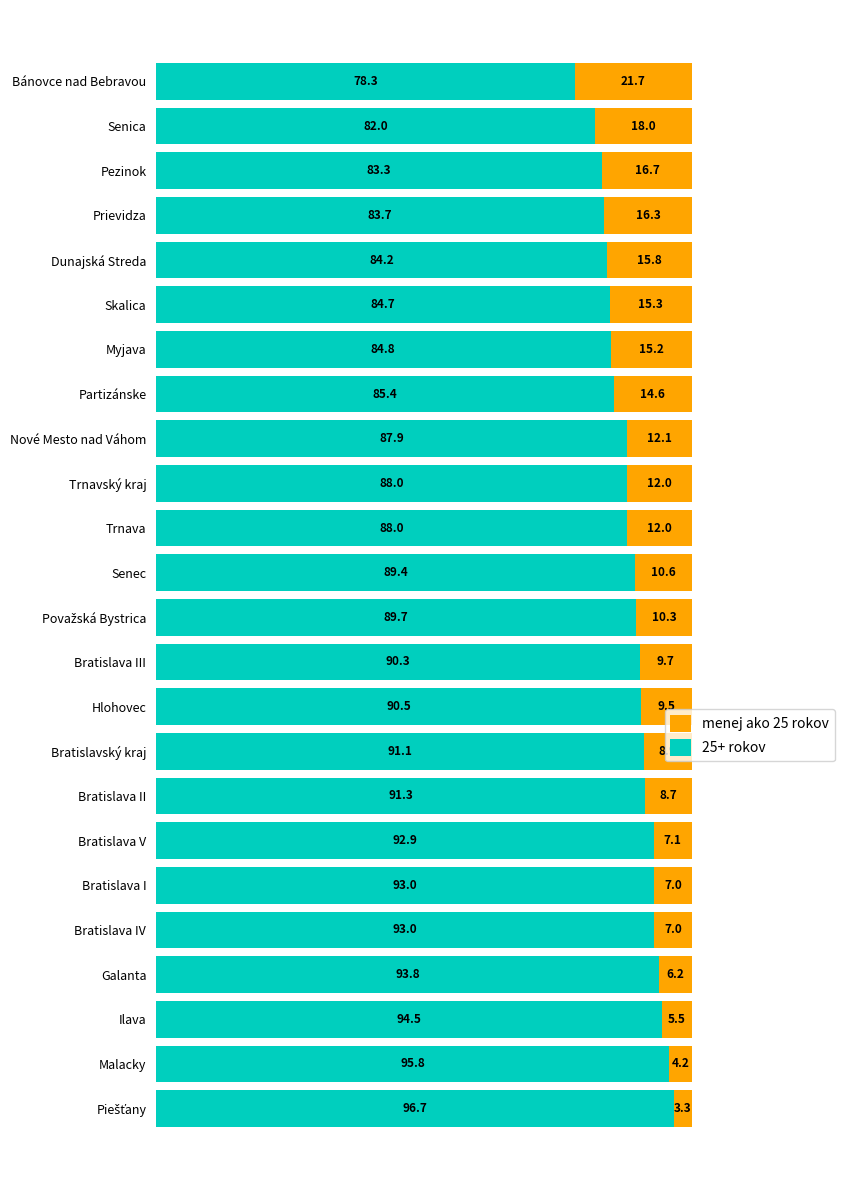

What is the difference between the maximum and minimum values in the 25+ rokov series?

18.5